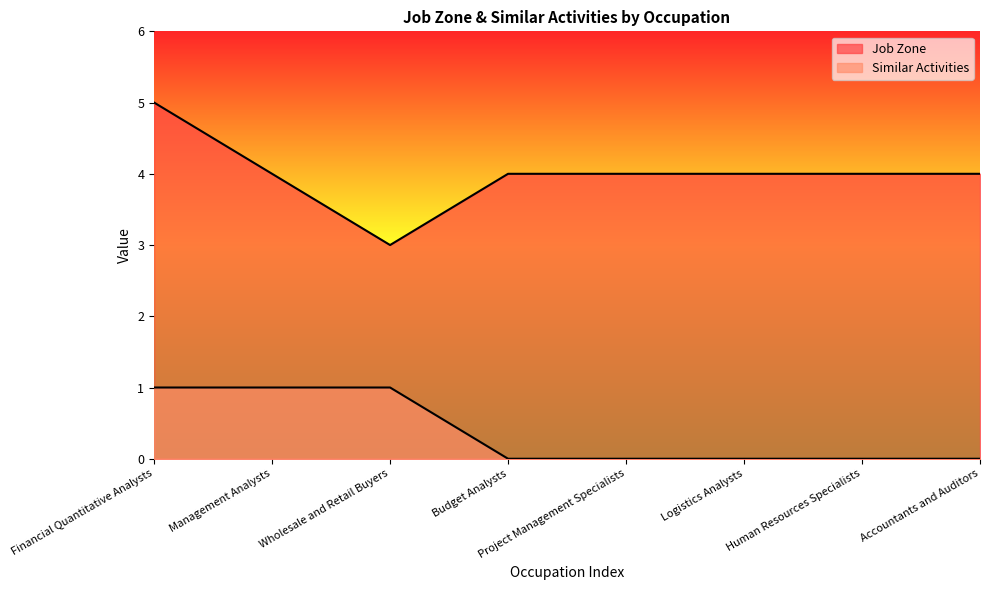

Rank the series at Wholesale and Retail Buyers from lowest to highest value.

Similar Activities, Job Zone